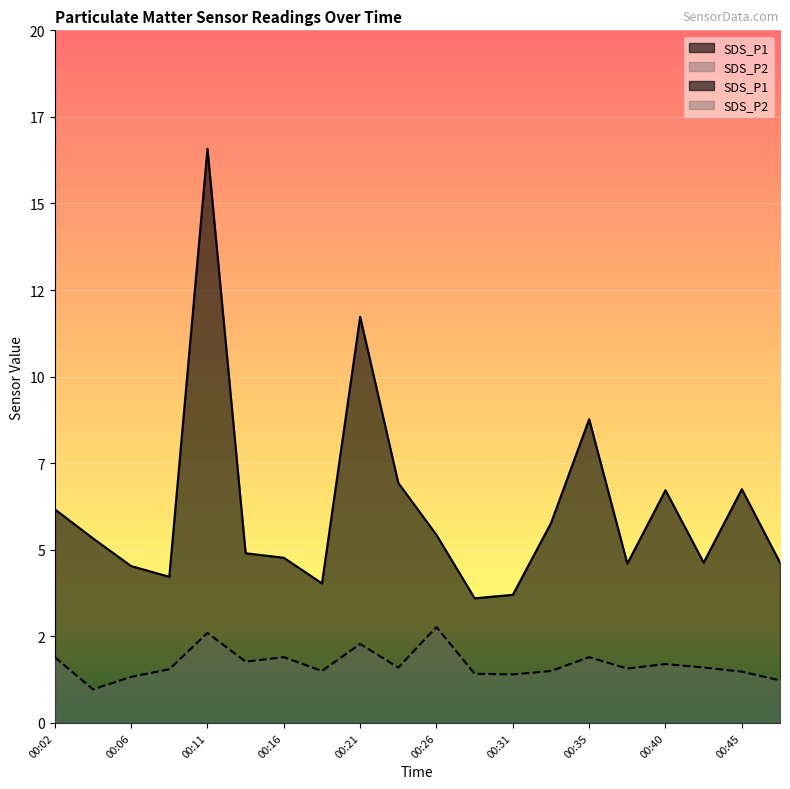

Rank the series at 00:21 from lowest to highest value.

SDS_P2, SDS_P1